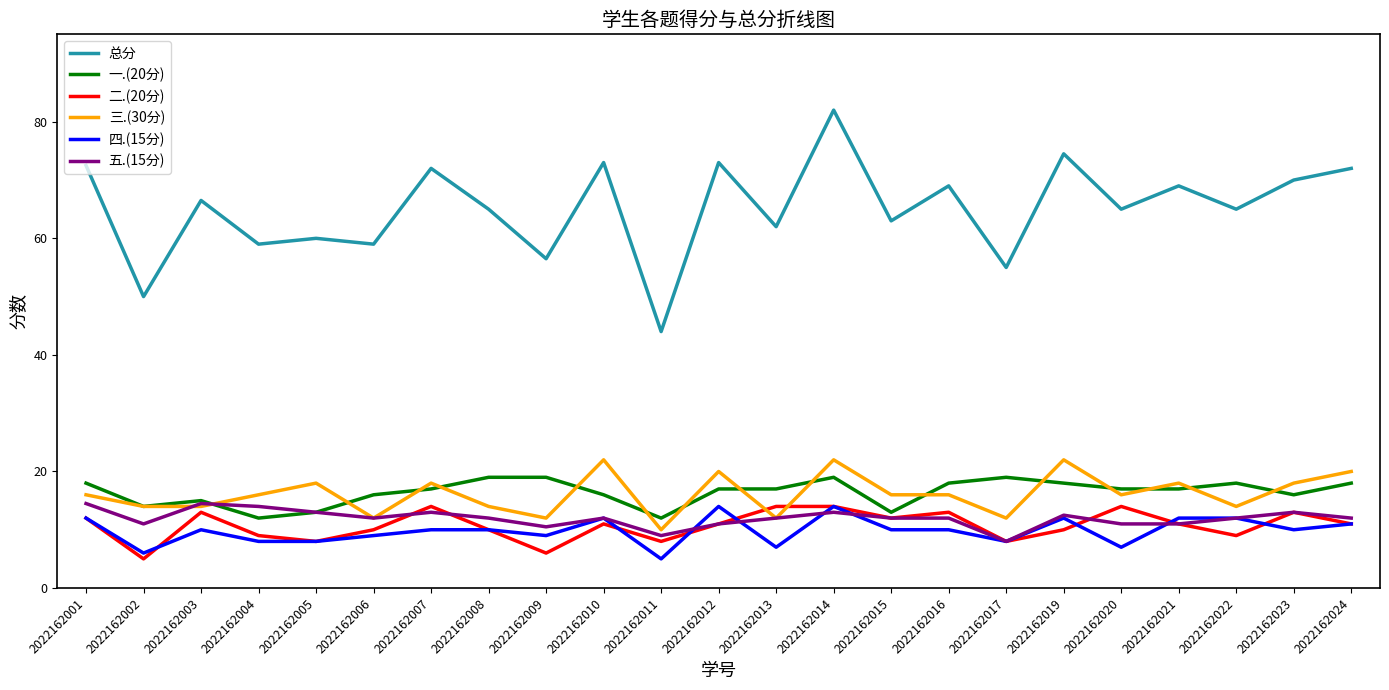

Which series has the widest spread of values?

总分